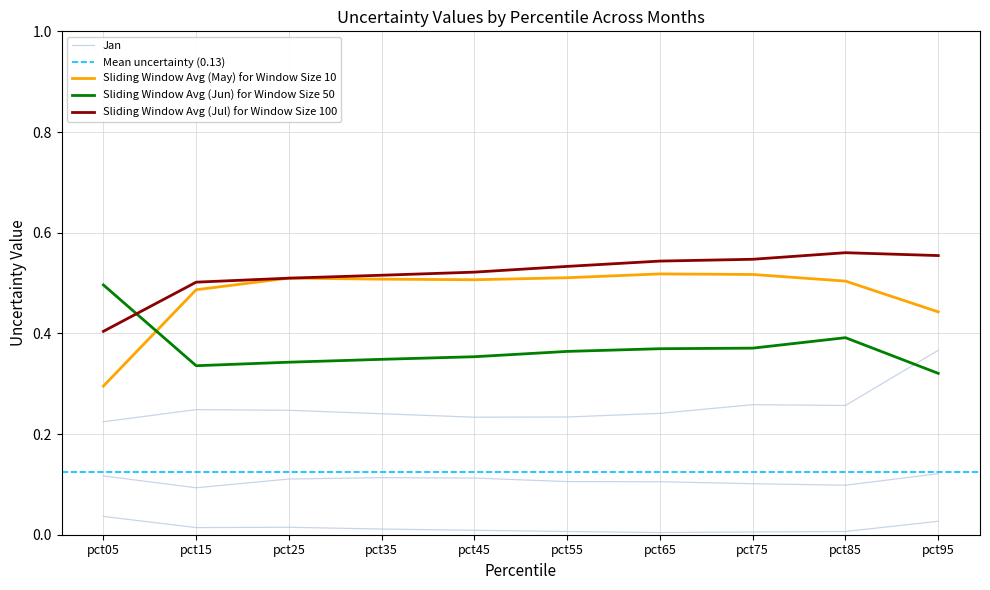

Is the value of May at pct45 greater than the value of Feb at pct05?

Yes